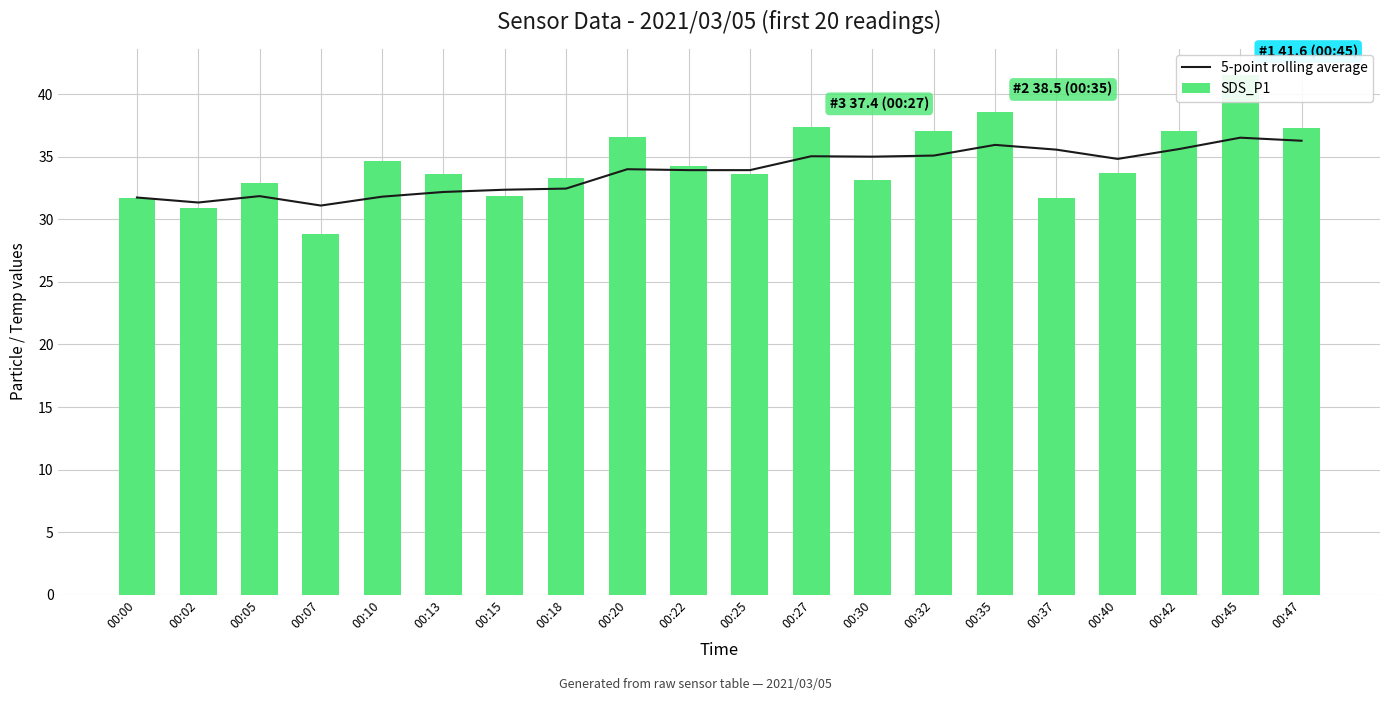

Between 00:13 and 00:15, which is larger?

00:15